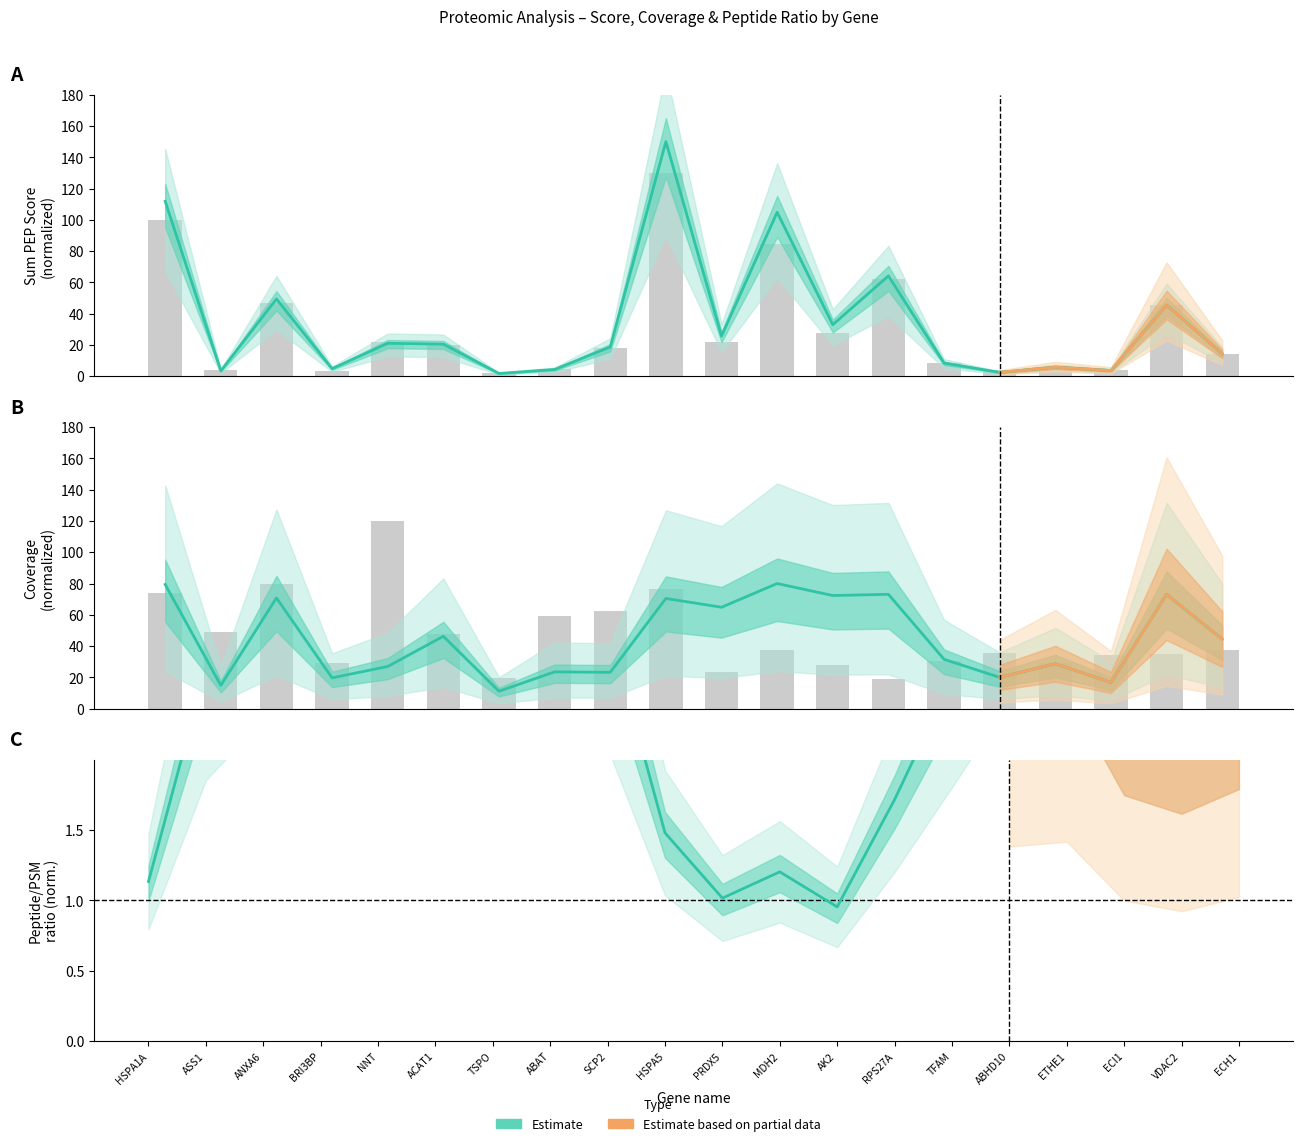

Reading right to left, list all the values displayed in this chart.

coverage: 19=44.4	18=73.1	17=16.7	16=28.7	15=20.0	14=31.5	13=73.1	12=72.3	11=80.0	10=64.8	9=70.5	8=23.2	7=23.5	6=11.1	psms=46.2	peptides=27.0	sum_pep=19.7	score=70.7	mw=14.8	coverage=79.4
mw: 19=37.7	18=35.2	17=34.6	16=29.4	15=35.8	14=30.7	13=18.9	12=27.9	11=37.4	10=23.3	9=76.2	8=62.2	7=59.5	6=19.8	psms=47.6	peptides=120.0	sum_pep=29.3	score=79.9	mw=49.0	coverage=73.8
score: 19=14.3	18=45.5	17=3.6	16=5.7	15=2.4	14=8.4	13=64.1	12=32.9	11=104.8	10=25.6	9=150.0	8=18.7	7=4.3	6=1.7	psms=20.5	peptides=21.0	sum_pep=4.8	score=49.4	mw=3.4	coverage=111.9
psms: 19=14.3	18=45.3	17=4.0	16=5.3	15=4.0	14=8.7	13=62.0	12=27.3	11=84.3	10=21.7	9=130.0	8=18.3	7=4.7	6=2.0	psms=19.7	peptides=21.7	sum_pep=3.3	score=46.7	mw=4.0	coverage=100.0